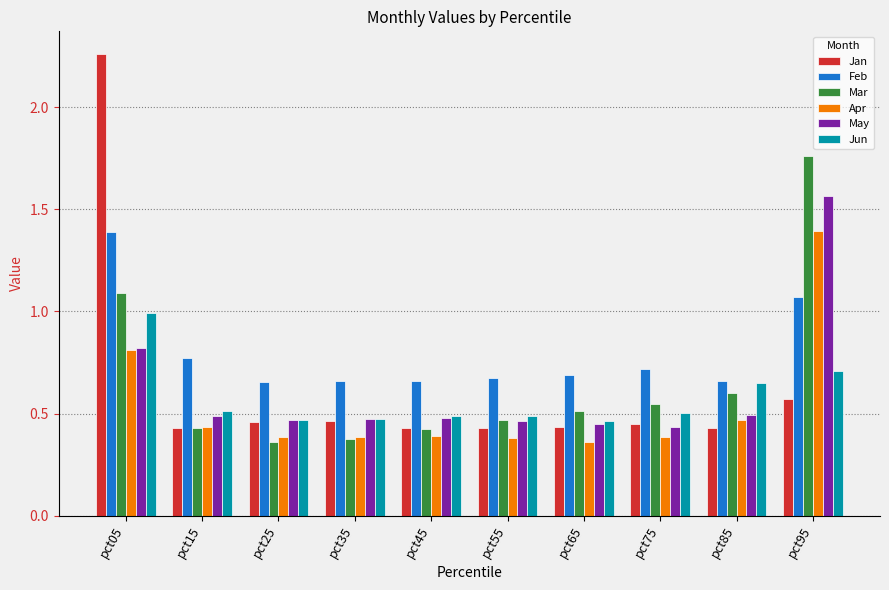

Count the number of data series in this chart.

6